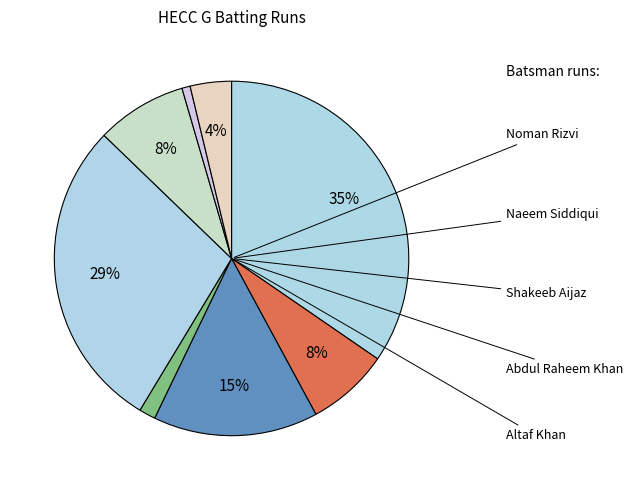

Count the number of slices in the pie.

8